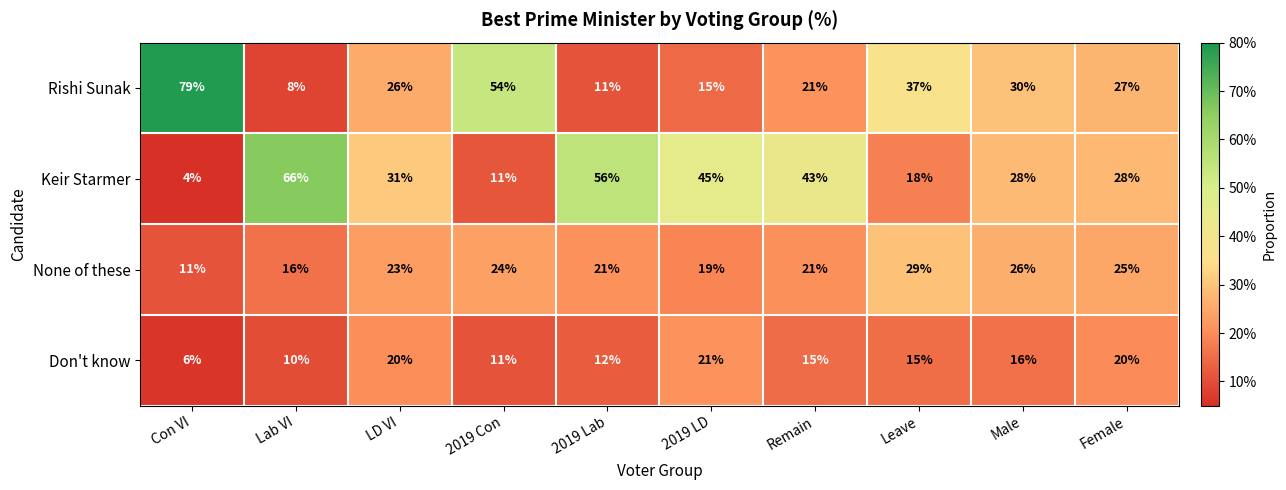

True or false: Don't know has a value of 20 at LD VI.

True